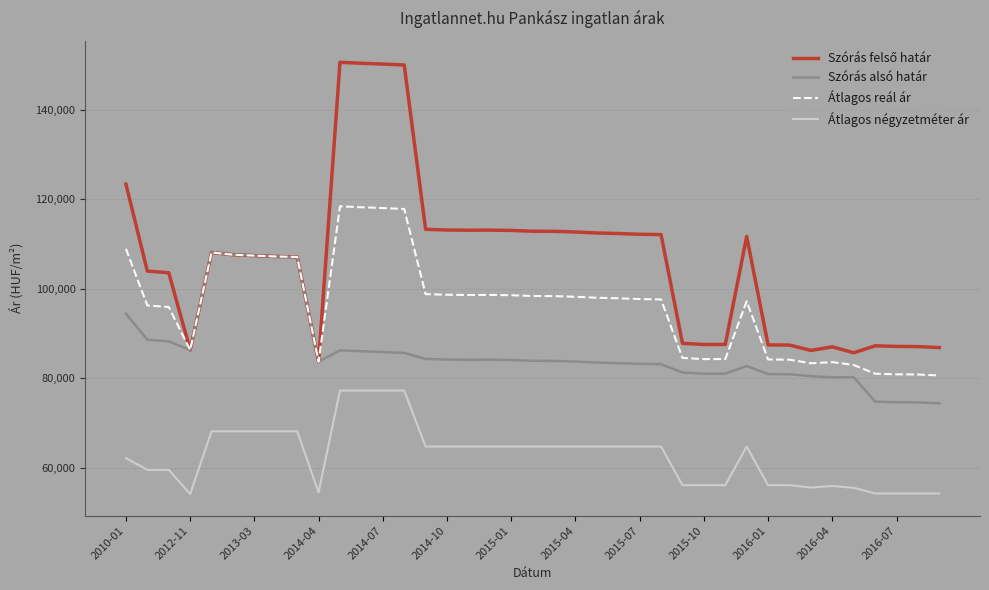

True or false: Szórás alsó határ and Átlagos négyzetméter ár cross at least once.

False